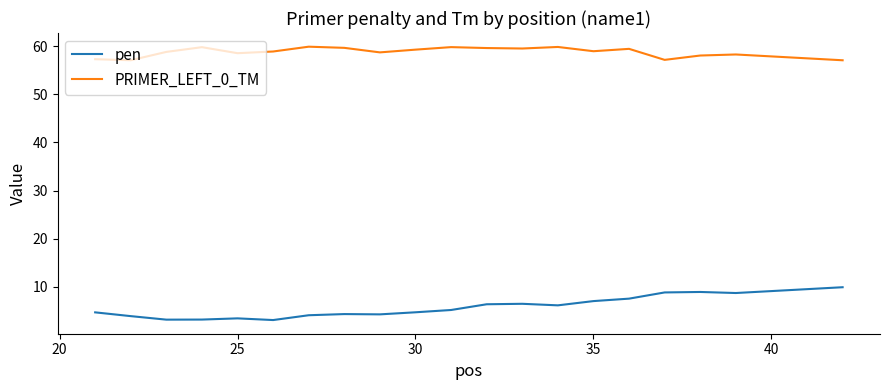

What are all the series names shown in the legend?

pen, PRIMER_LEFT_0_TM